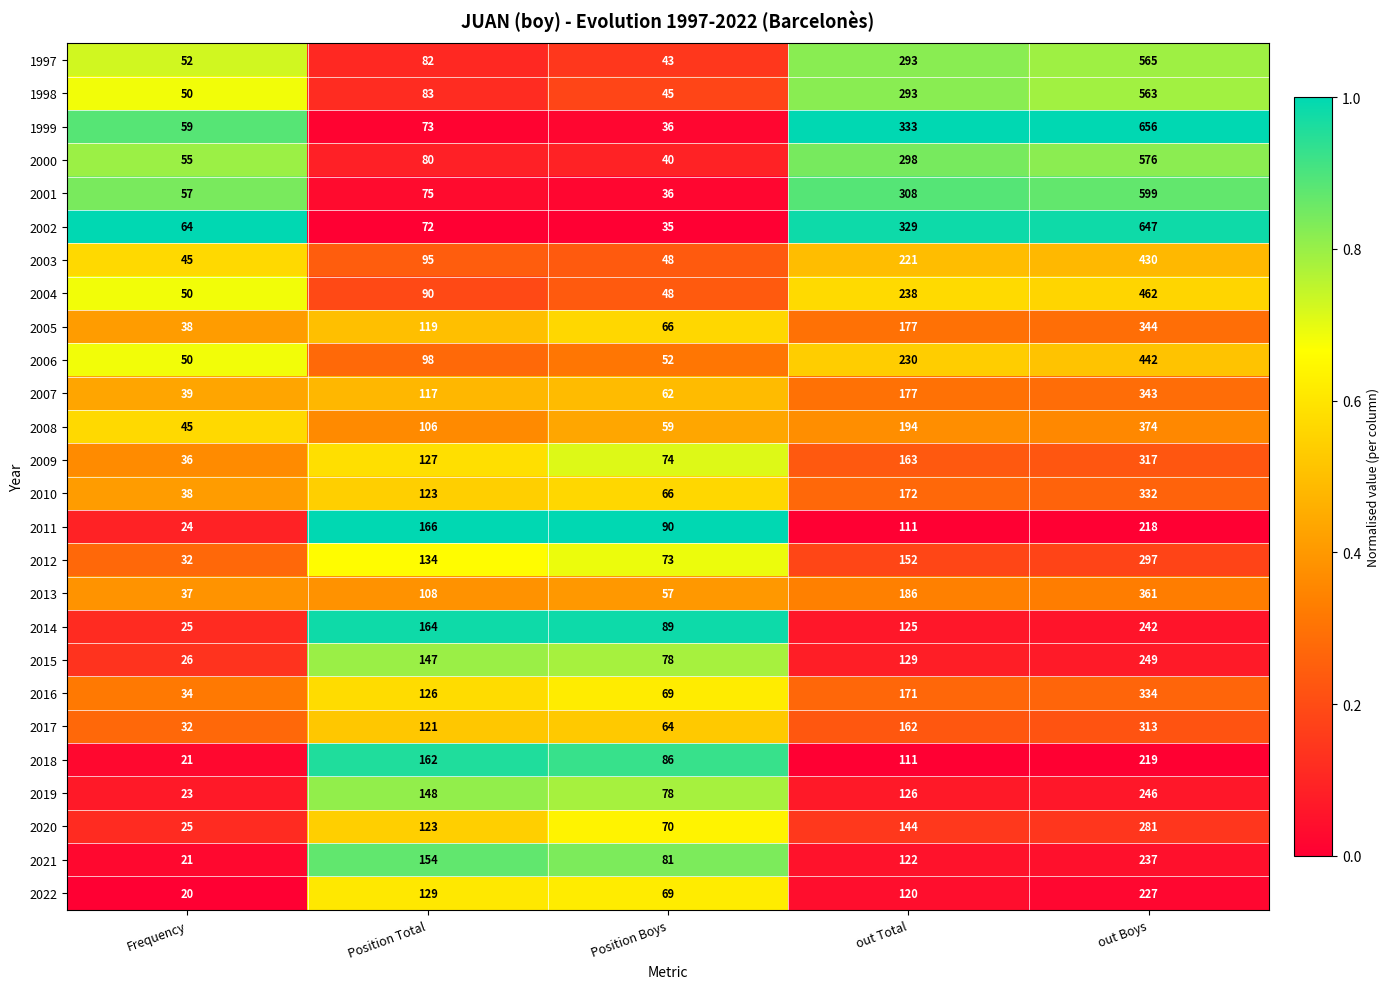

Read the 2020 value at out Boys.

281